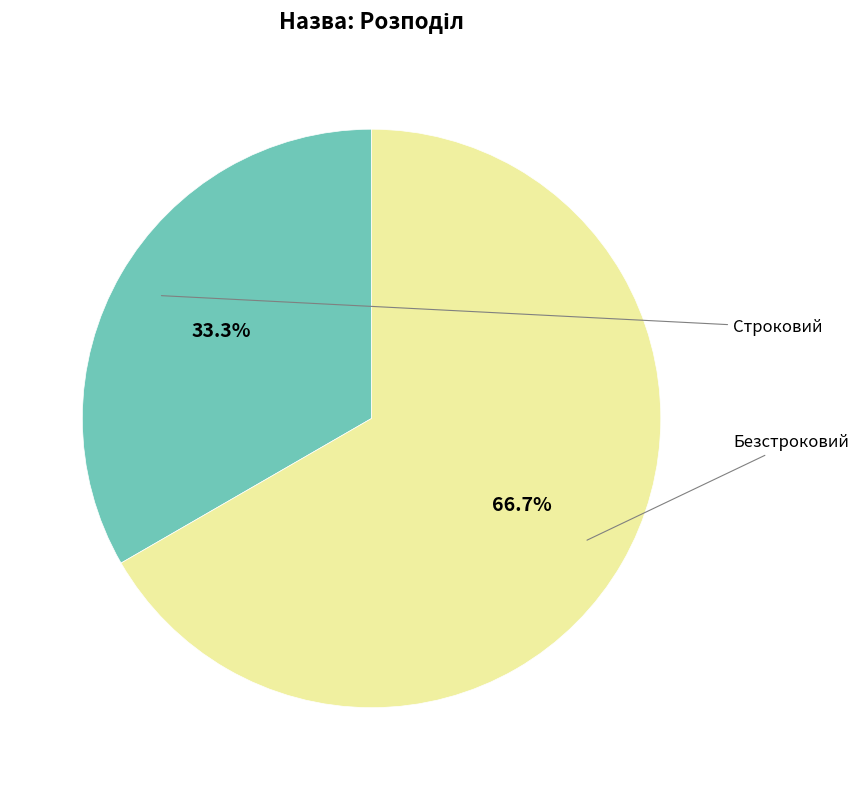

Is there any slice that represents more than half of the pie?

Yes